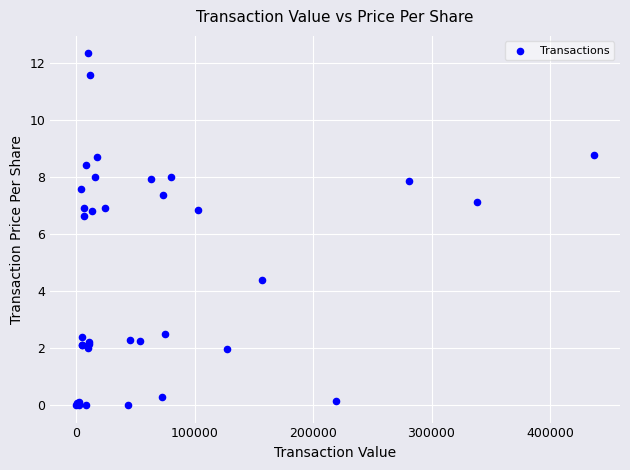

What Y value in the scatter plot is closest to 6?

6.6